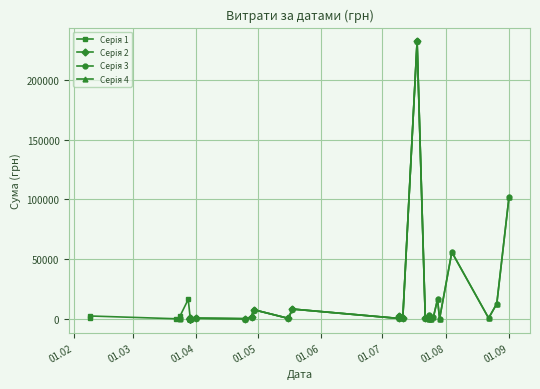

Reading left to right, what are all the values shown in this chart?

88.1	361.8	2400.0	72.0	30.0	72.0	30.0	2400.4	16318.9	97.8	233.3	100.0	363.6	97.8	233.3	100.0	363.6	513.5	107.7	1647.0	7691.7	398.9	8204.2	361.8	2400.0	577.5	232372.5	614.3	34.3	3289.6	251.4	1647.0	16318.9	97.8	55901.2	625.0	12694.2	102385.0